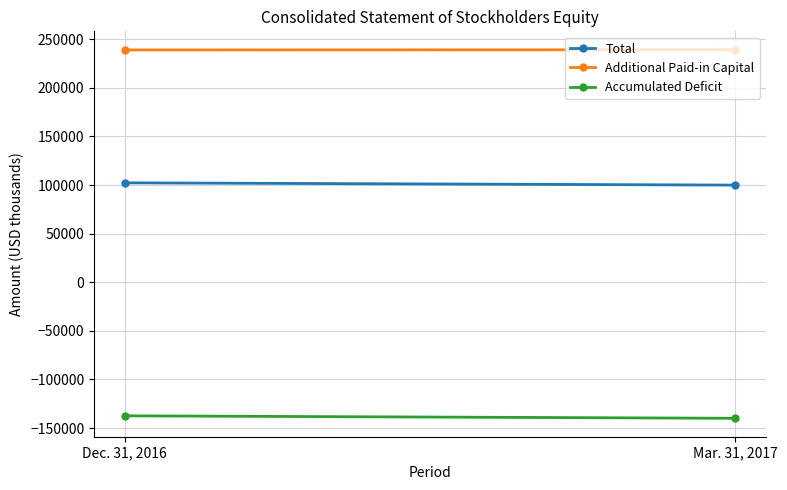

What is the smallest value displayed?

-139978